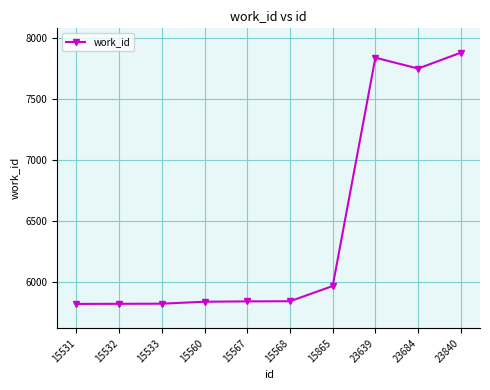

Which has a higher value, 23639 or 15532?

23639